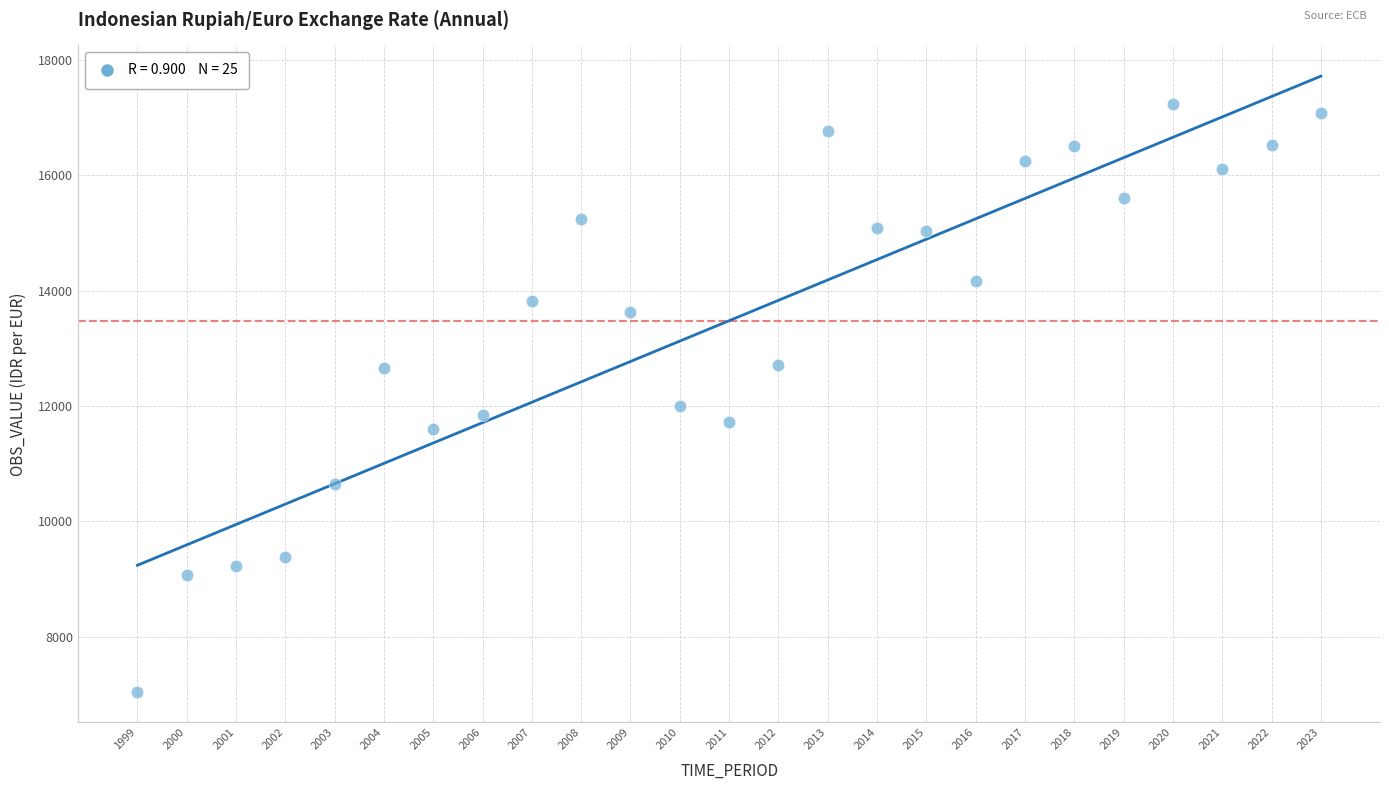

What is the range of Y values (max minus min)?

10188.0